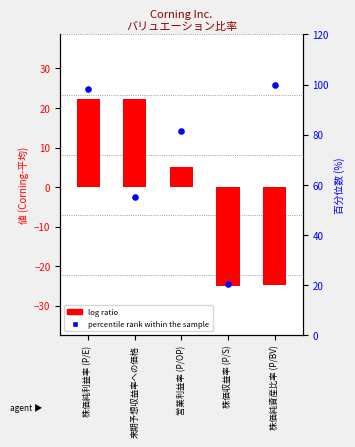

At how many categories does at least one series exceed -6?

5